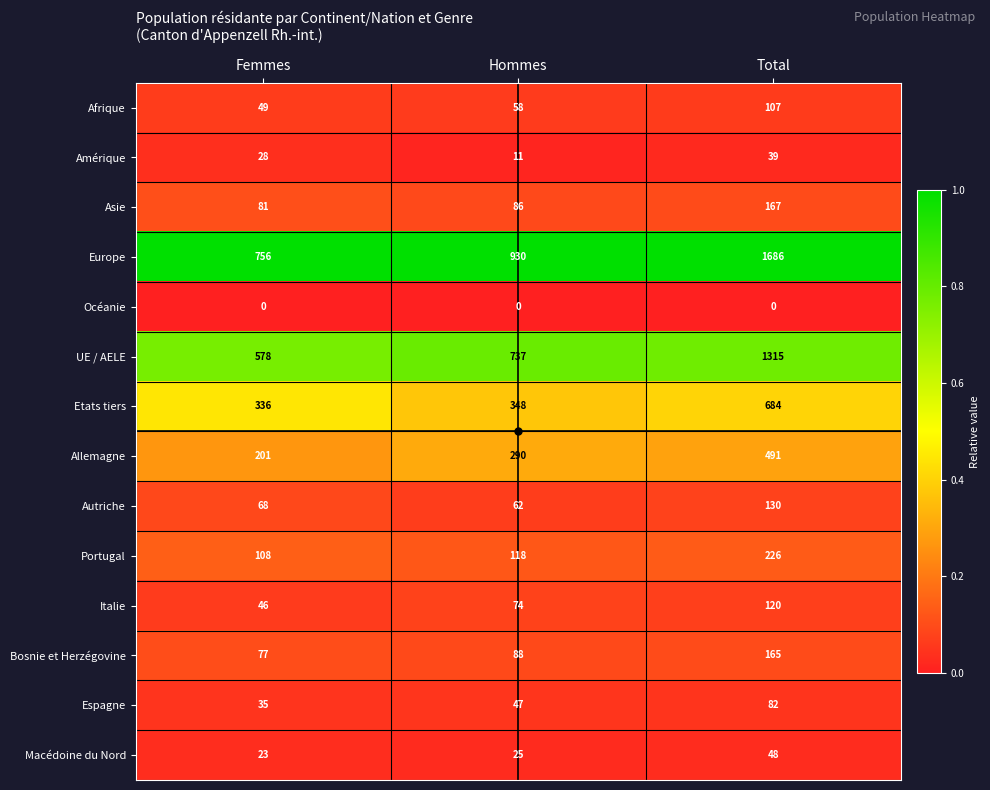

What is the approximate value of Espagne at Femmes, to the nearest 5?

35